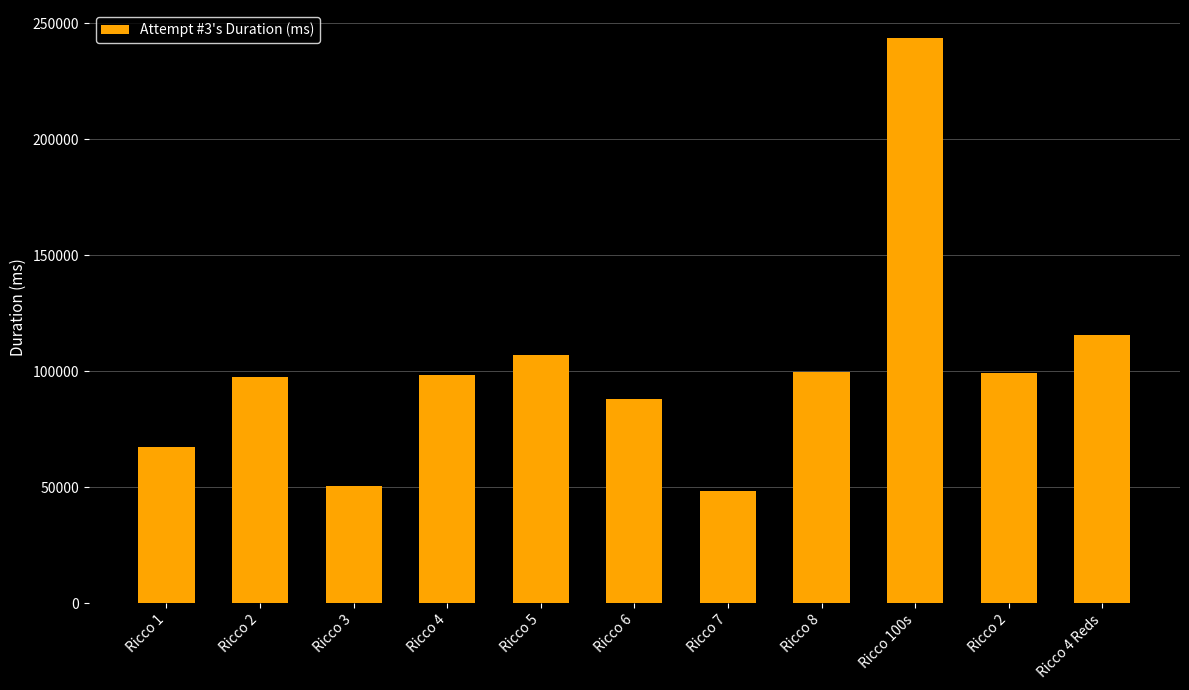

Are the bars horizontal?

No